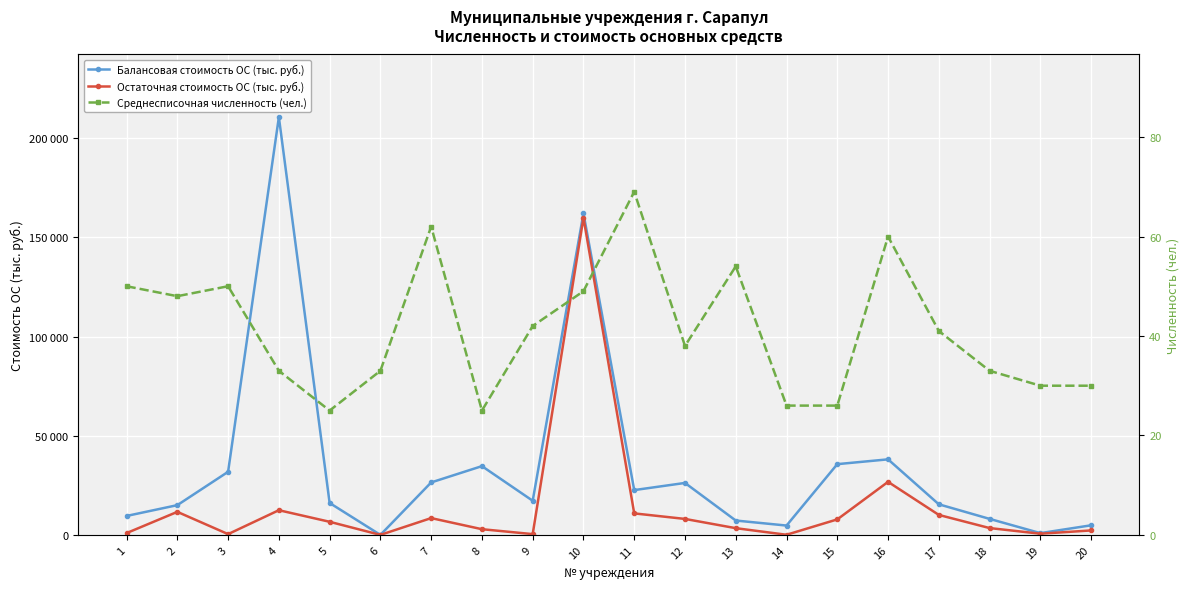

Which has a higher value, 15 or 9?

15